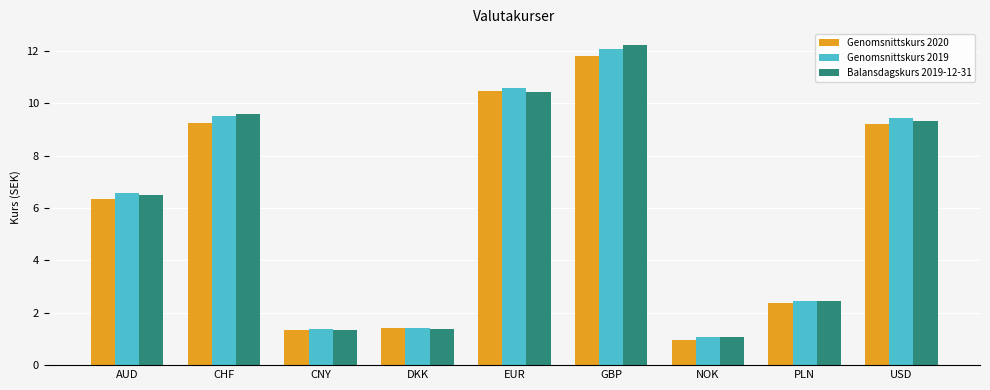

What is the highest value of the Genomsnittskurs 2019 series?

12.1